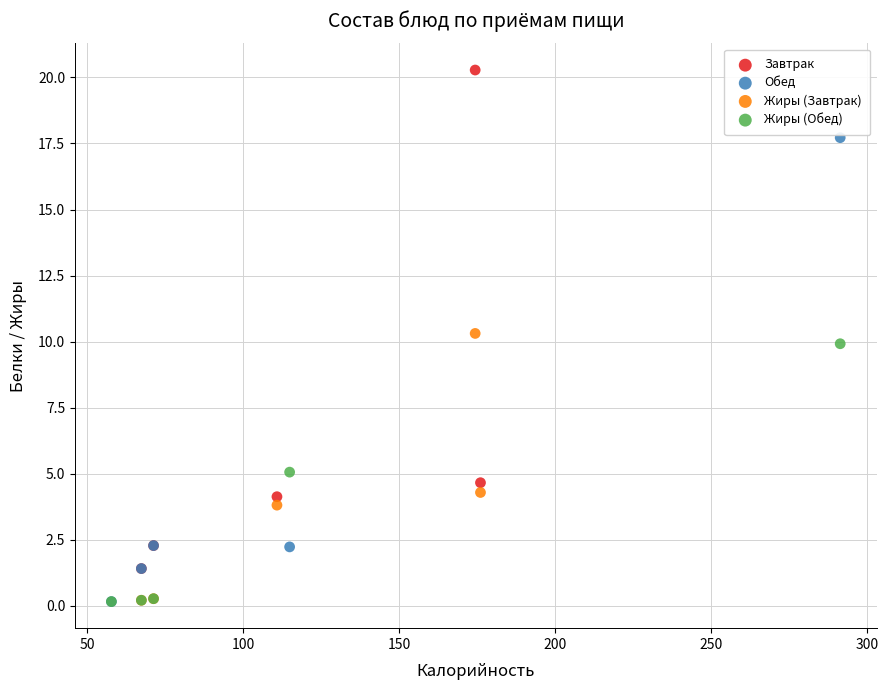

Which series contains the highest Y value?

Завтрак